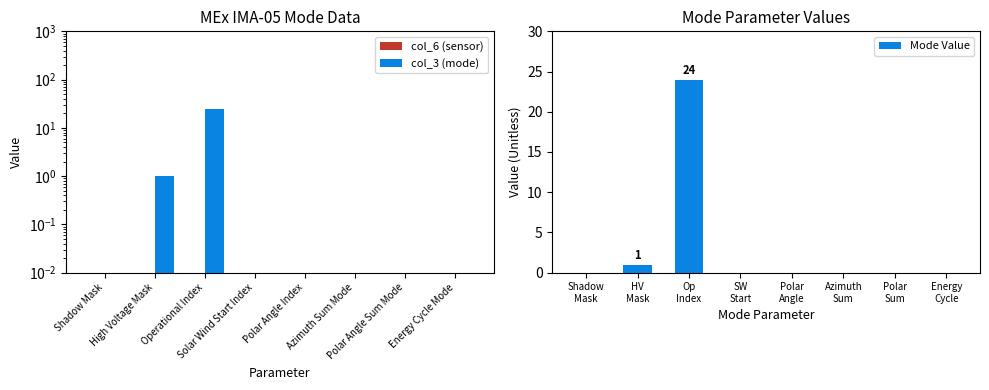

Which series has the largest range (max minus min)?

col_3 (mode)